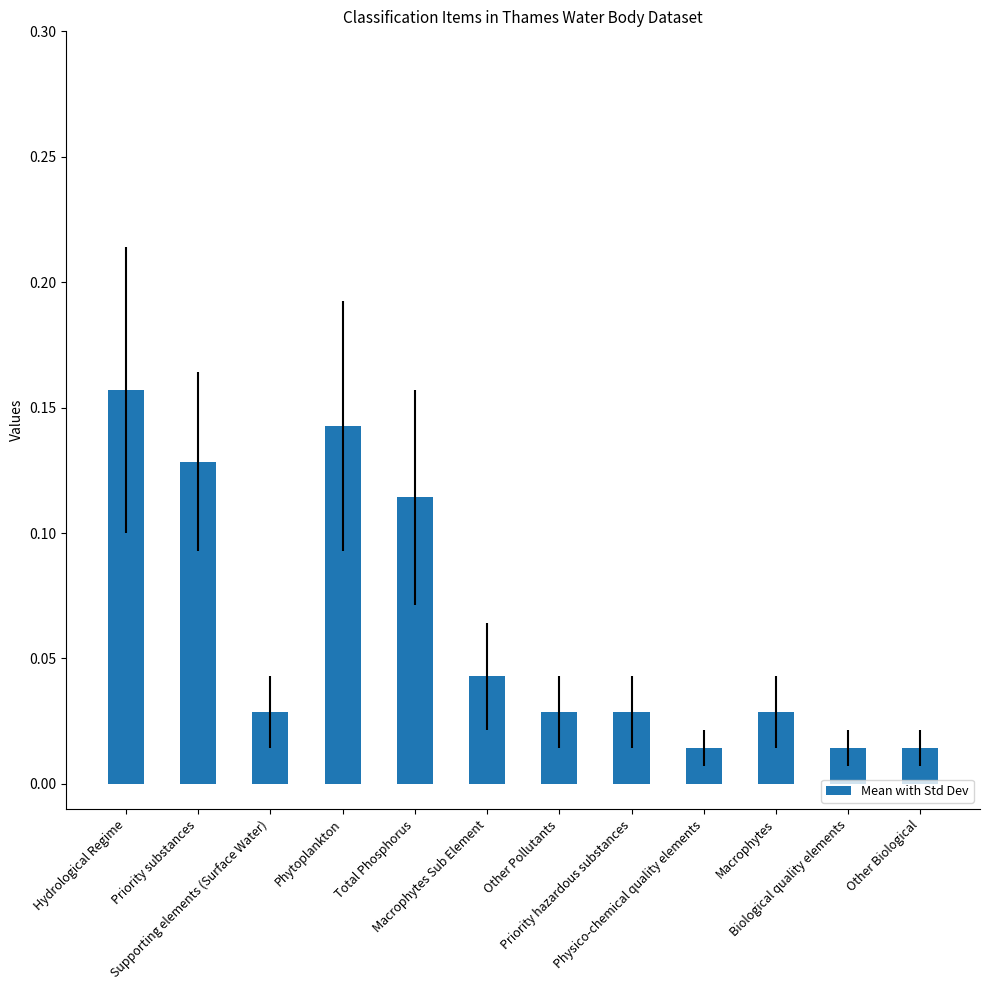

What is the sum of all values?

0.7